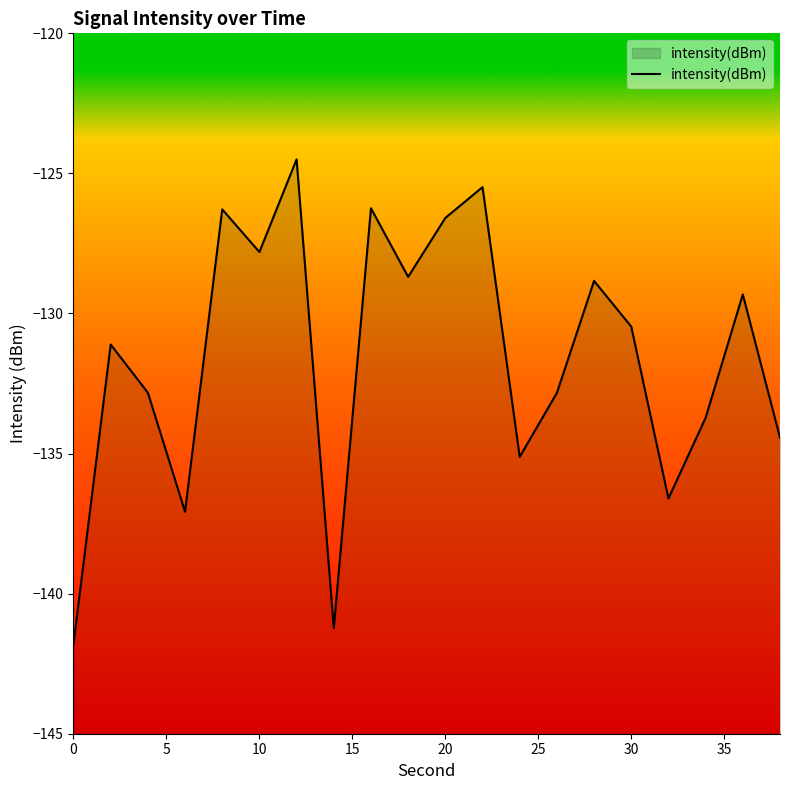

Is it true that the value at 0 is -141.8?

True